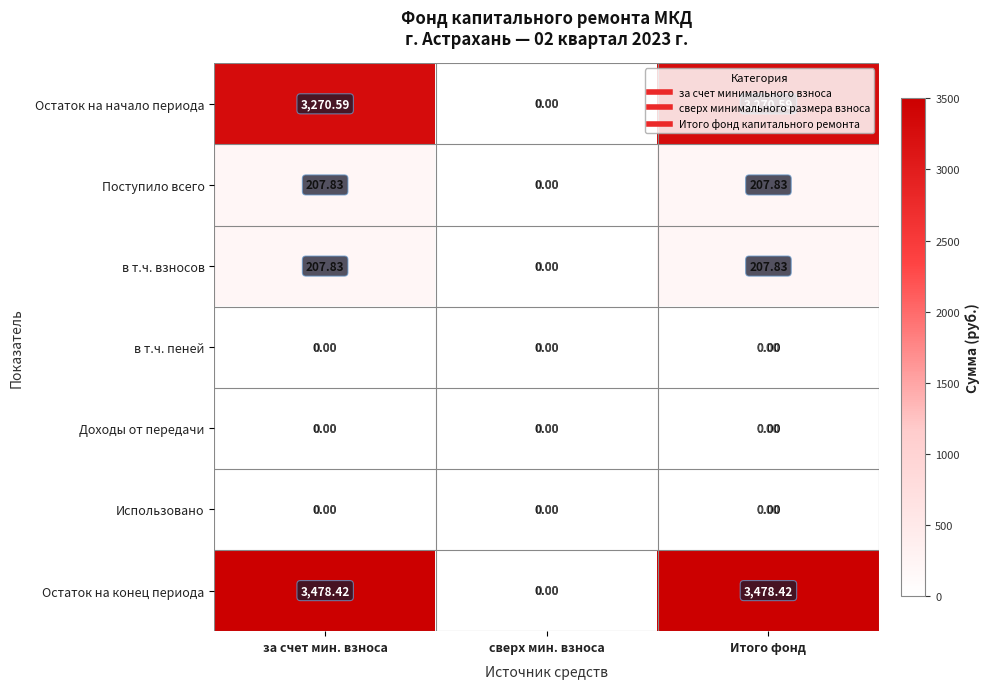

Which series has the widest spread of values?

Остаток на конец периода